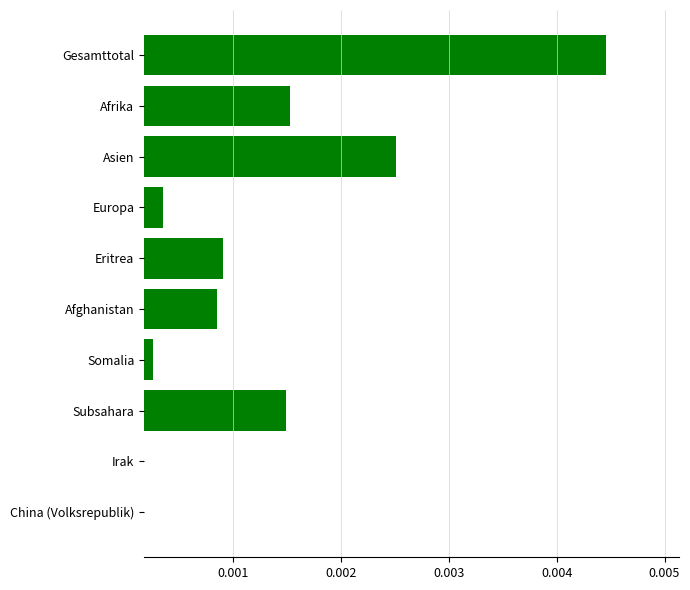

At which category does the chart reach its peak across all series?

Gesamttotal